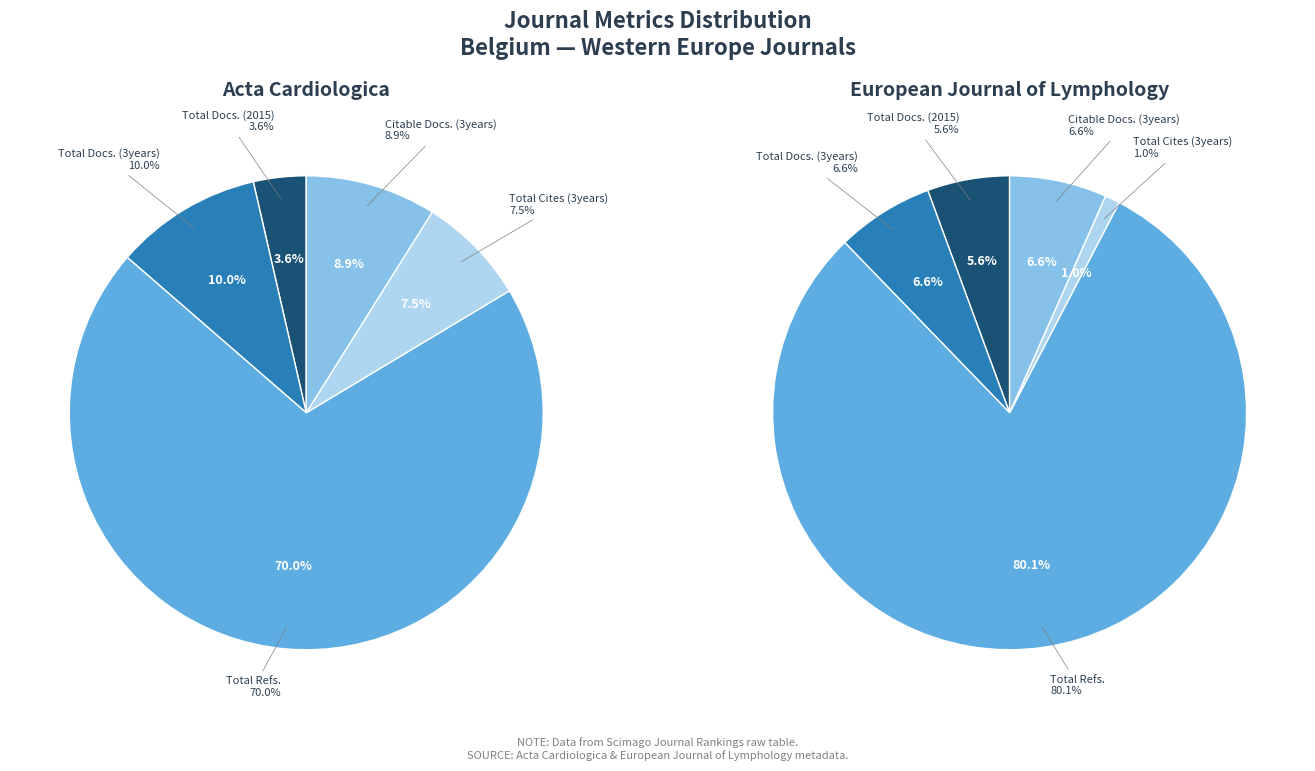

Is it true that Citable Docs. (3years) is 13% of the pie?

False